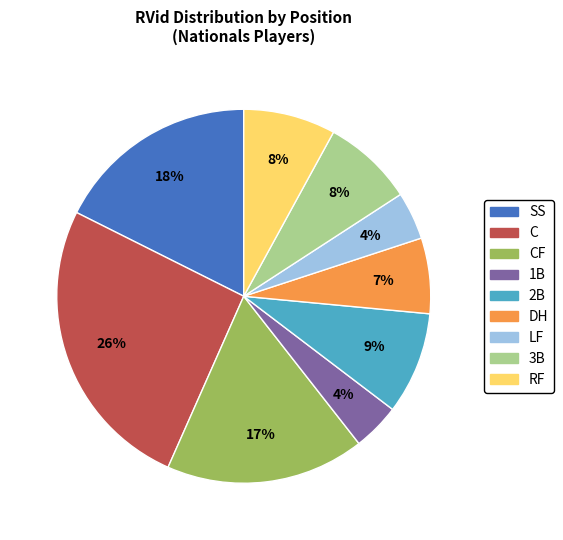

Is there any slice that represents more than half of the pie?

No